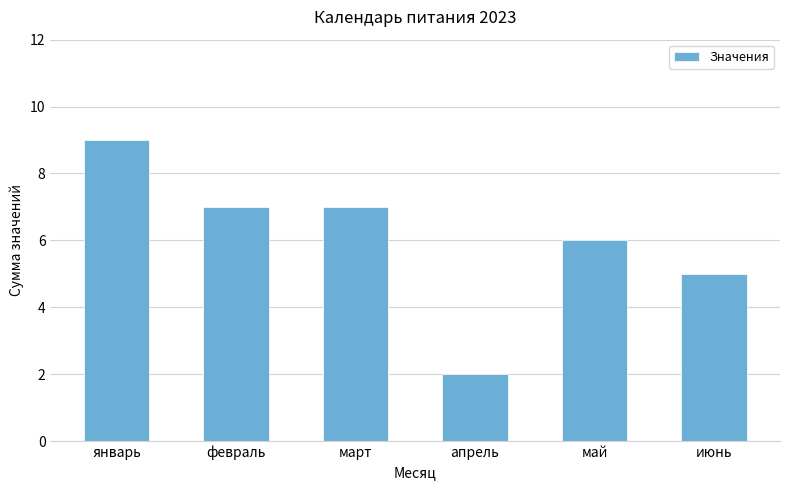

What is the label of the 1st bar from the right?

июнь